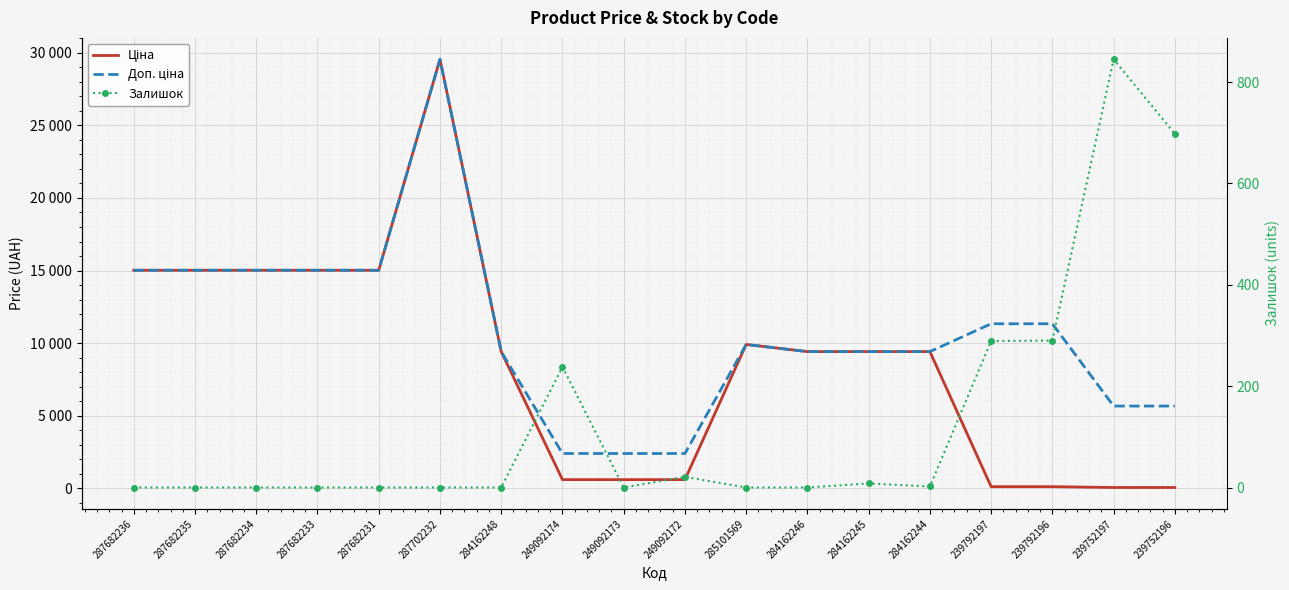

How many series are shown in this chart?

3